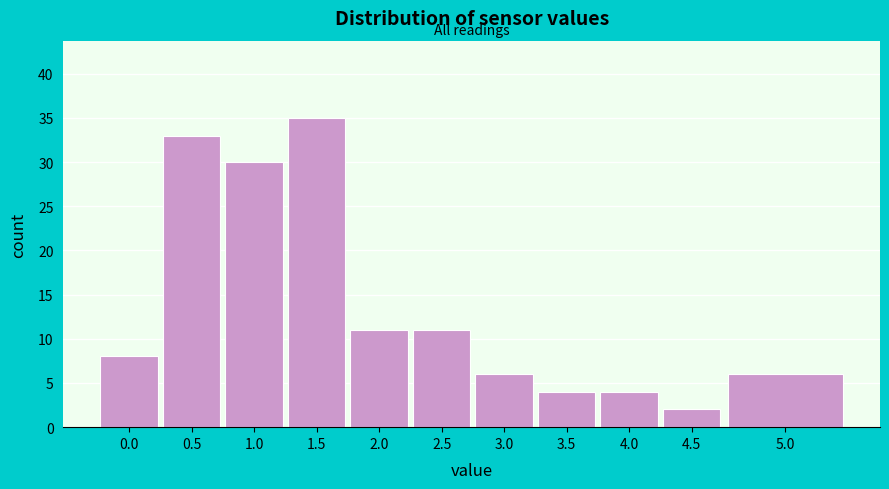

Reading right to left, extract all data points from this chart.

5.0=6	4.5=2	4.0=4	3.5=4	3.0=6	2.5=11	2.0=11	1.5=35	1.0=30	0.5=33	0.0=8